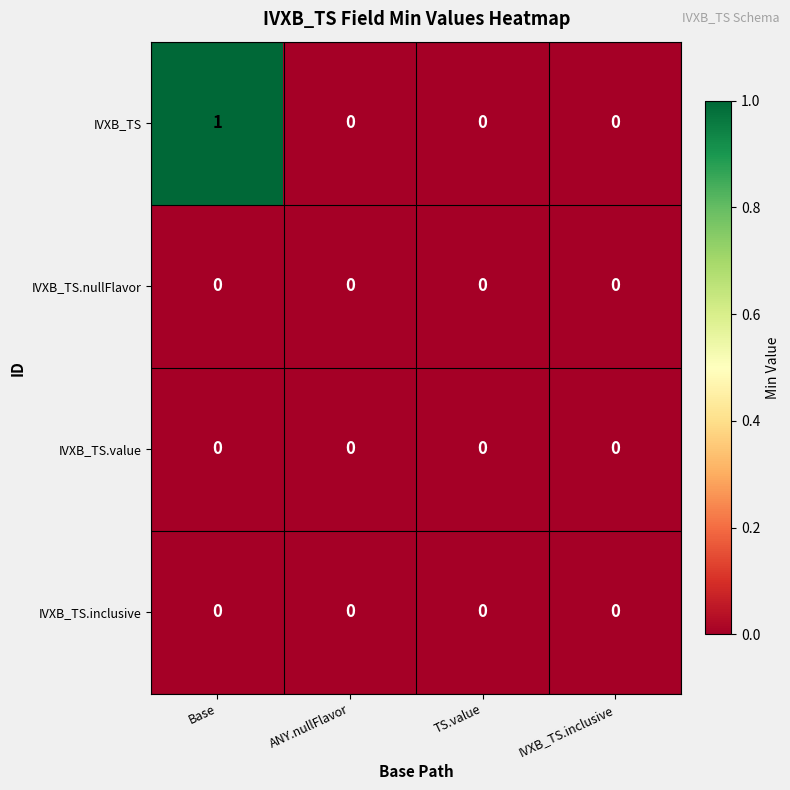

Which series has the largest total across all categories?

IVXB_TS